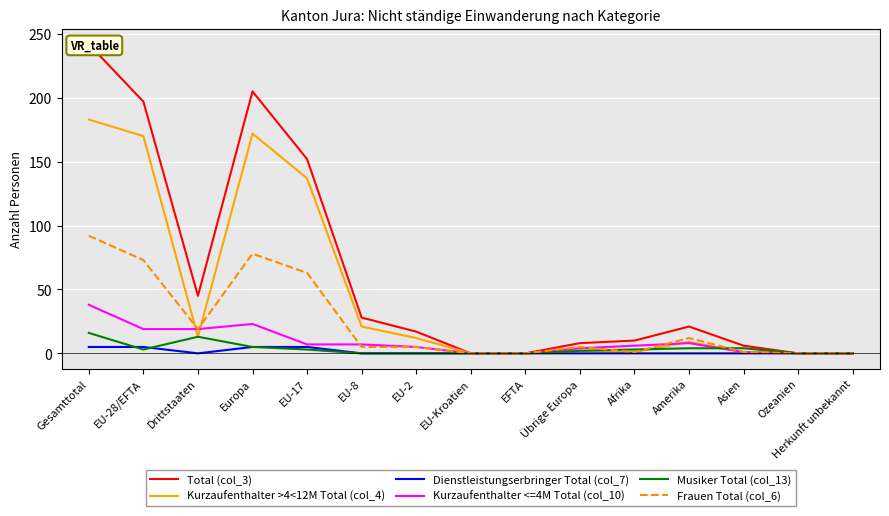

Which series changed the most between EU-17 and EFTA?

Total (col_3)